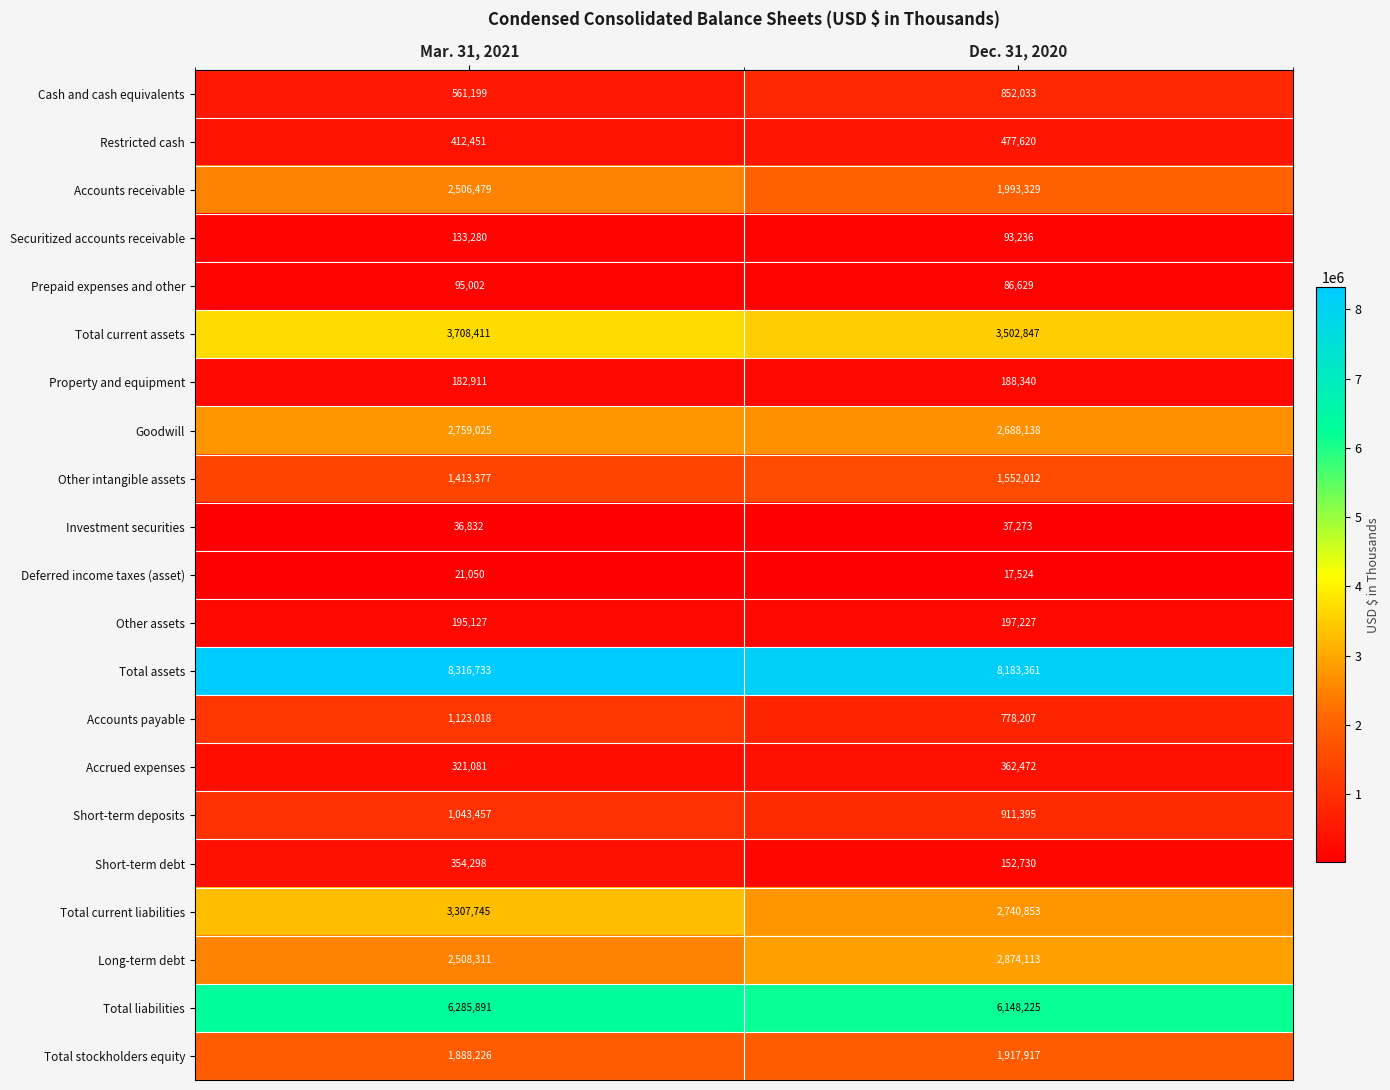

At Dec. 31, 2020, list the series in order from smallest to largest.

Deferred income taxes (asset), Investment securities, Prepaid expenses and other, Securitized accounts receivable, Short-term debt, Property and equipment, Other assets, Accrued expenses, Restricted cash, Accounts payable, Cash and cash equivalents, Short-term deposits, Other intangible assets, Total stockholders equity, Accounts receivable, Goodwill, Total current liabilities, Long-term debt, Total current assets, Total liabilities, Total assets